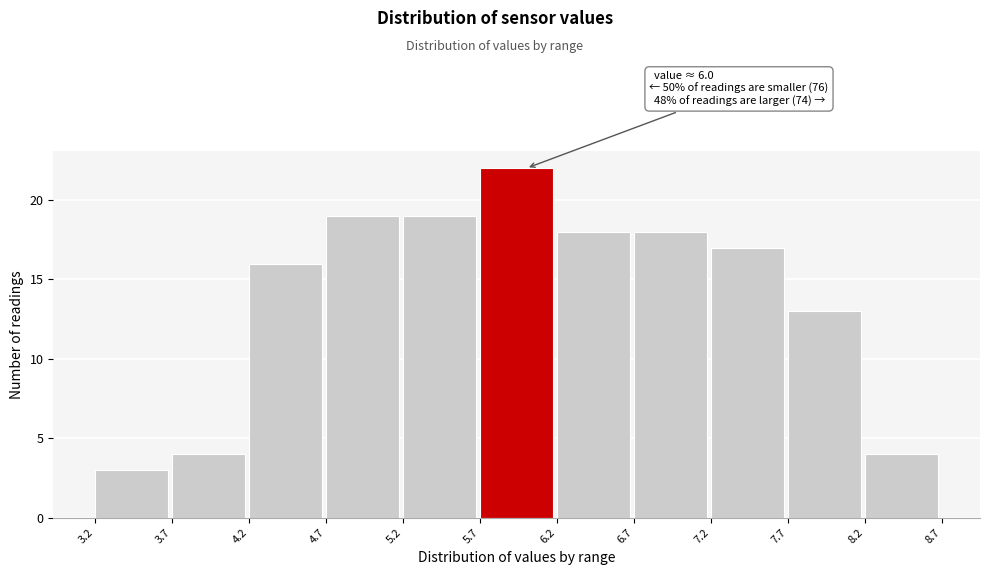

Which range on the x-axis has the tallest bar?

5.7 to 6.2